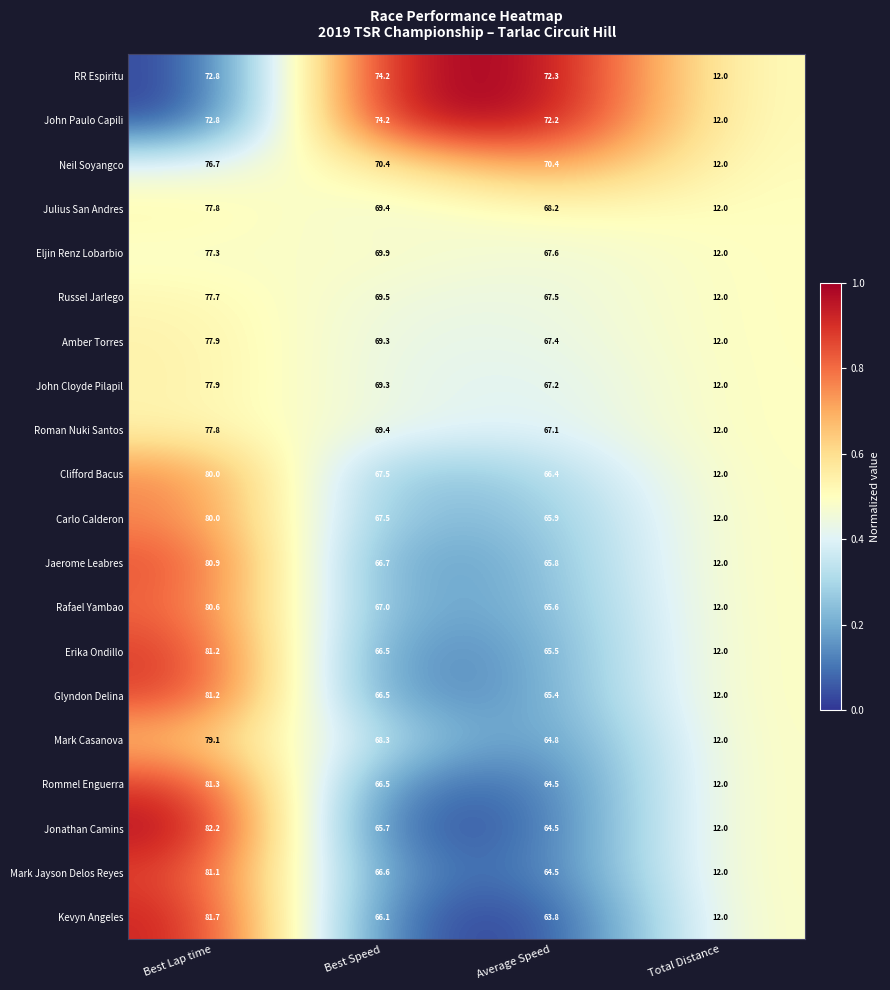

The Kevyn Angeles series shows 63.8 at Average Speed. True or false?

True